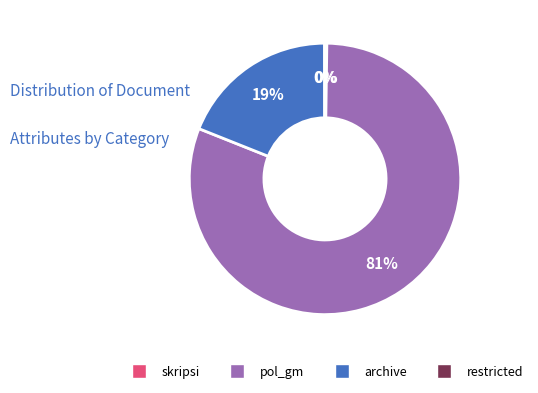

The archive slice represents 19% of the pie. True or false?

True